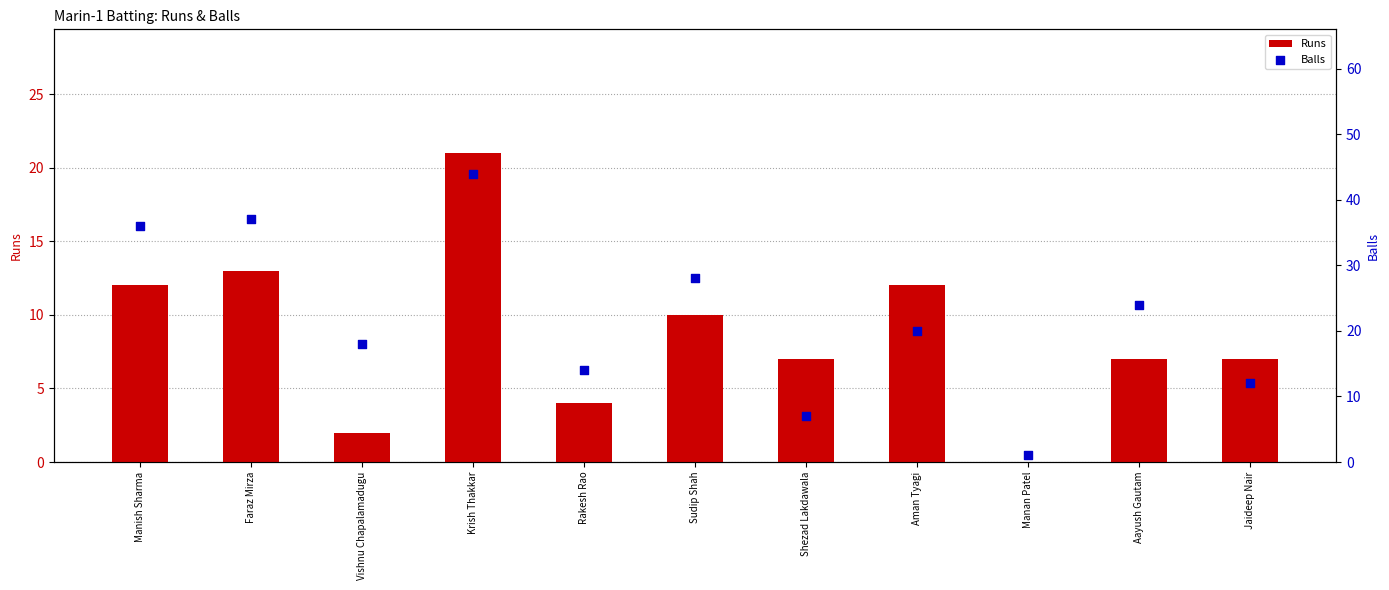

What are all the series names shown in the legend?

Runs, Balls